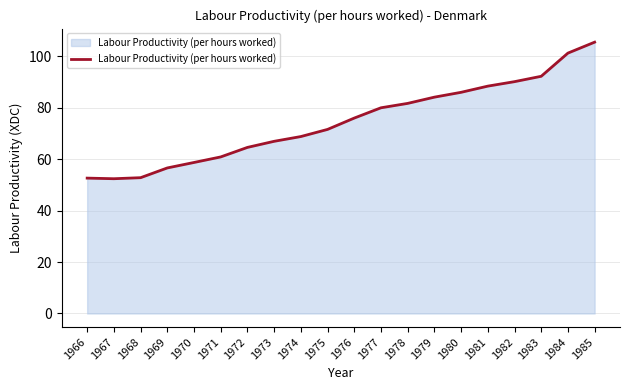

What is the change in value from 1973 to 1976?

+9.0